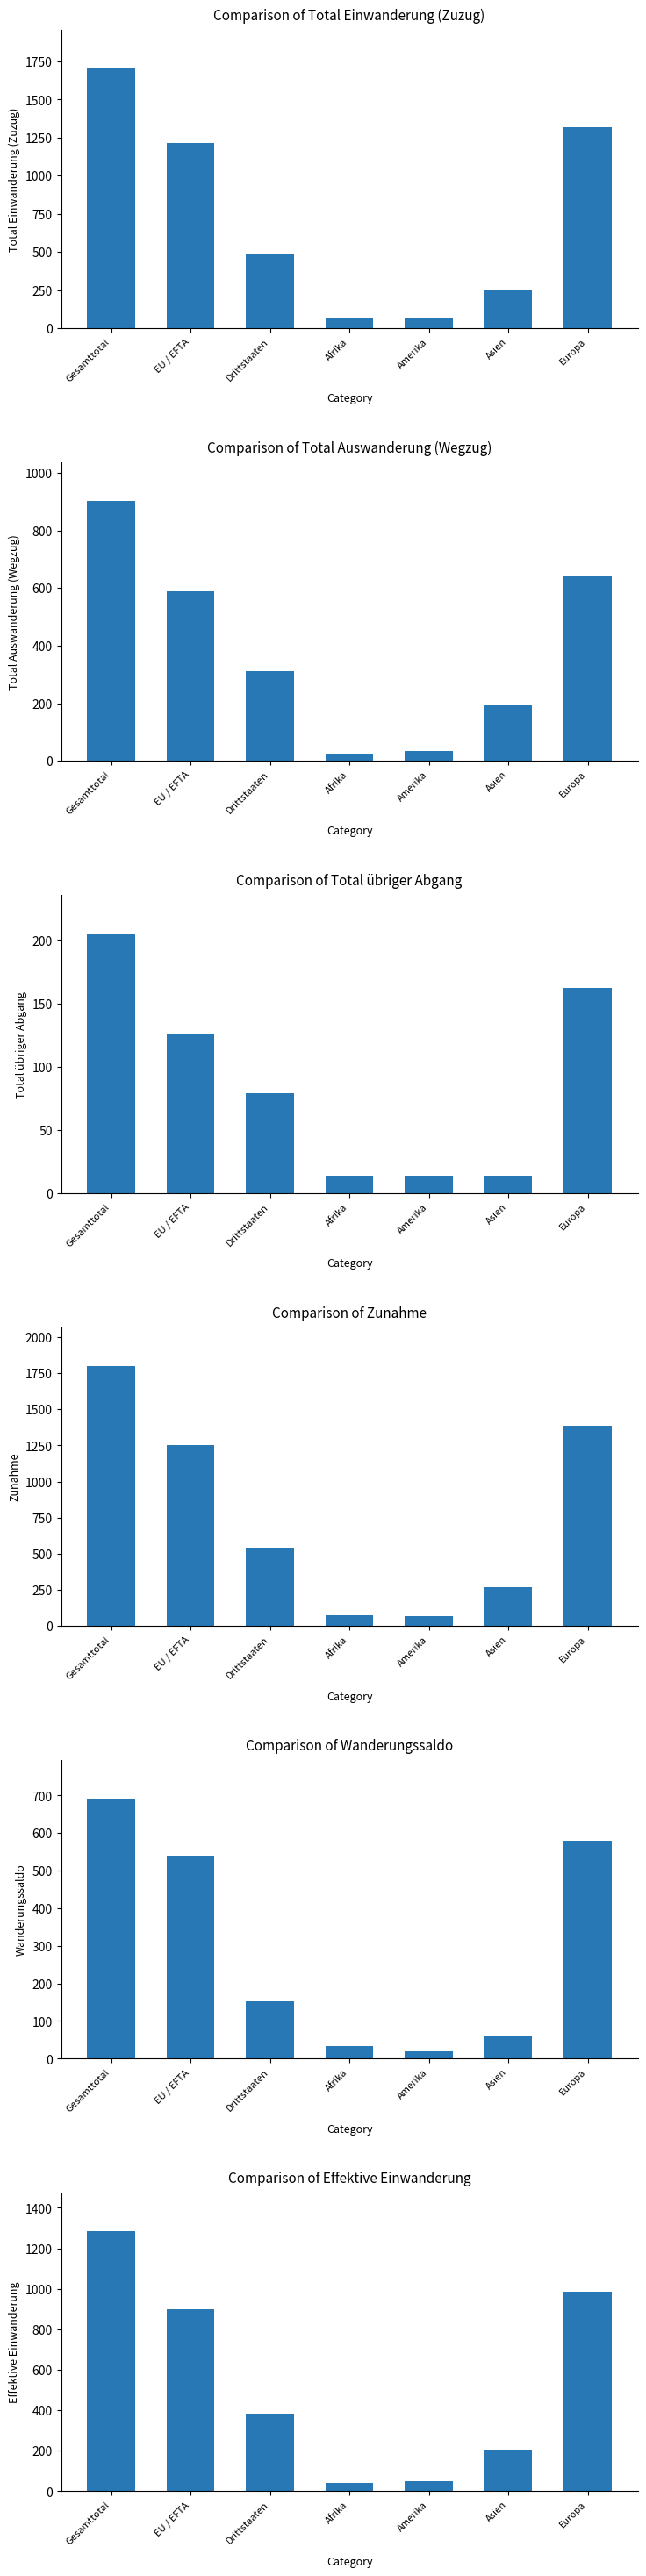

Does the chart contain stacked bars?

No